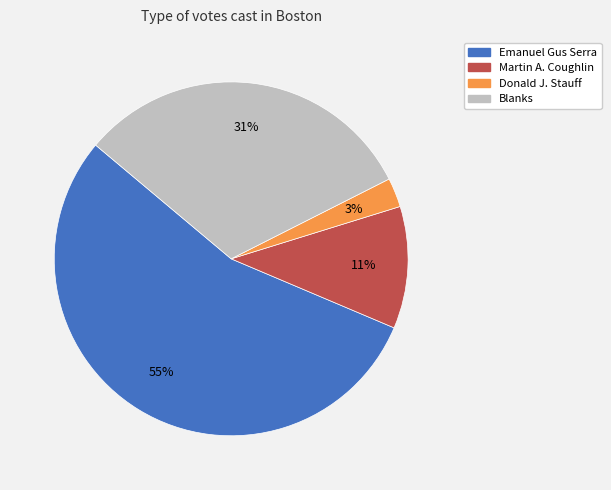

To the nearest percent, what portion does Martin A. Coughlin represent?

11%